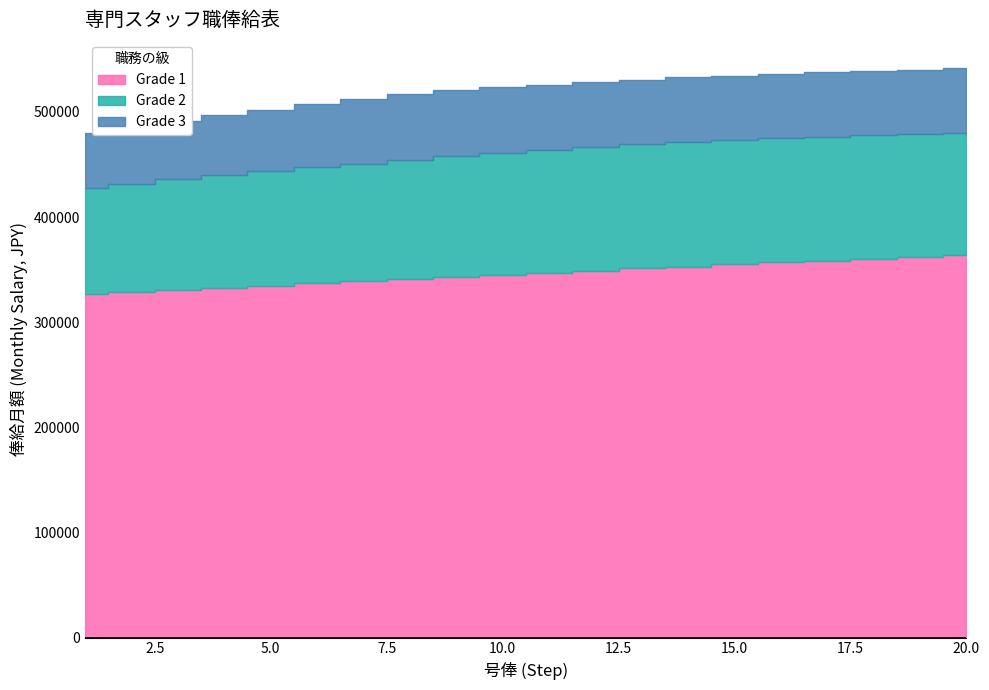

Reading left to right, extract all data points from this chart.

Grade 1: 326600	328600	330700	332700	334800	336800	338800	340900	343000	344900	346900	349000	351100	352900	354900	356800	358600	360500	362200	363900
Grade 2: 427400	431800	435800	439900	443700	447600	450900	454400	457900	461200	464100	466800	469200	471500	473400	475100	476400	477700	478600	479600
Grade 3: 480100	485700	491200	496600	501900	507100	512200	516900	520400	523200	526000	528600	530700	532700	534400	536200	537800	539200	540200	541400